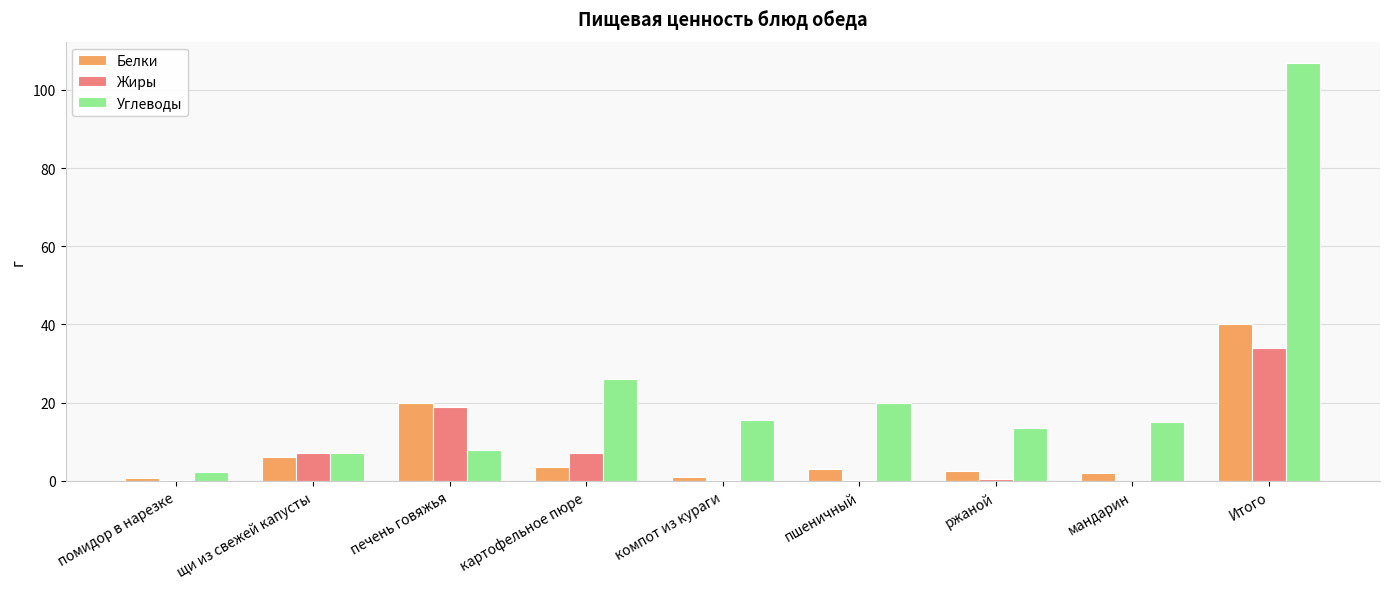

Is it true that Углеводы equals 20.0 at пшеничный?

True